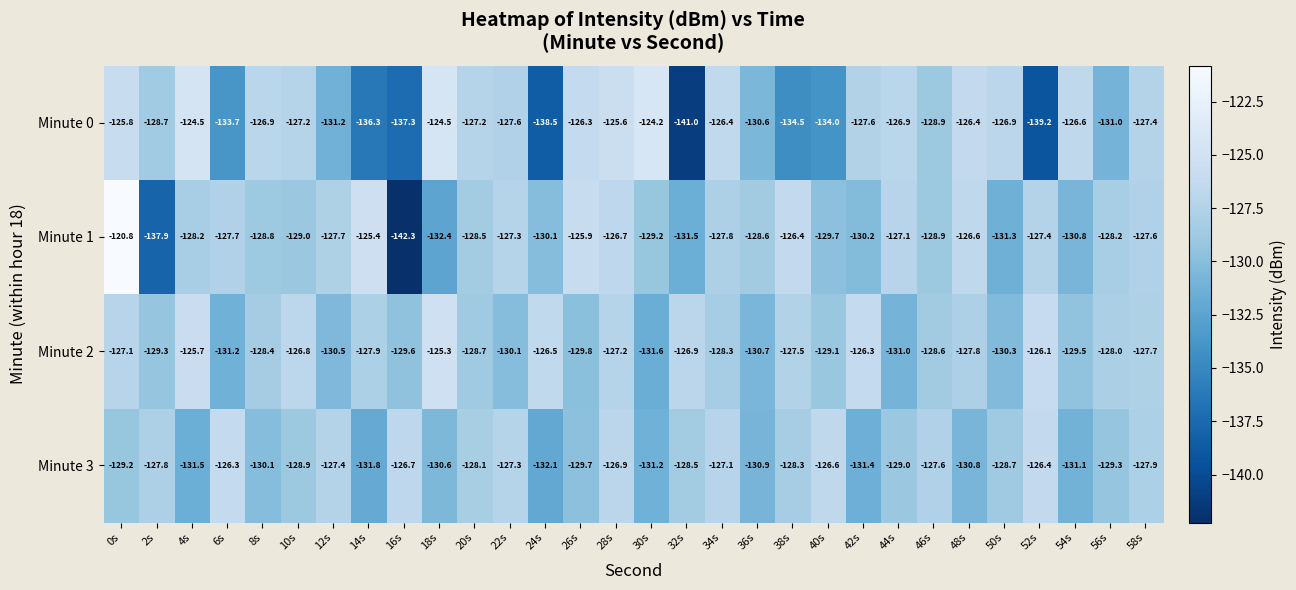

Which series has the widest spread of values?

Minute 1